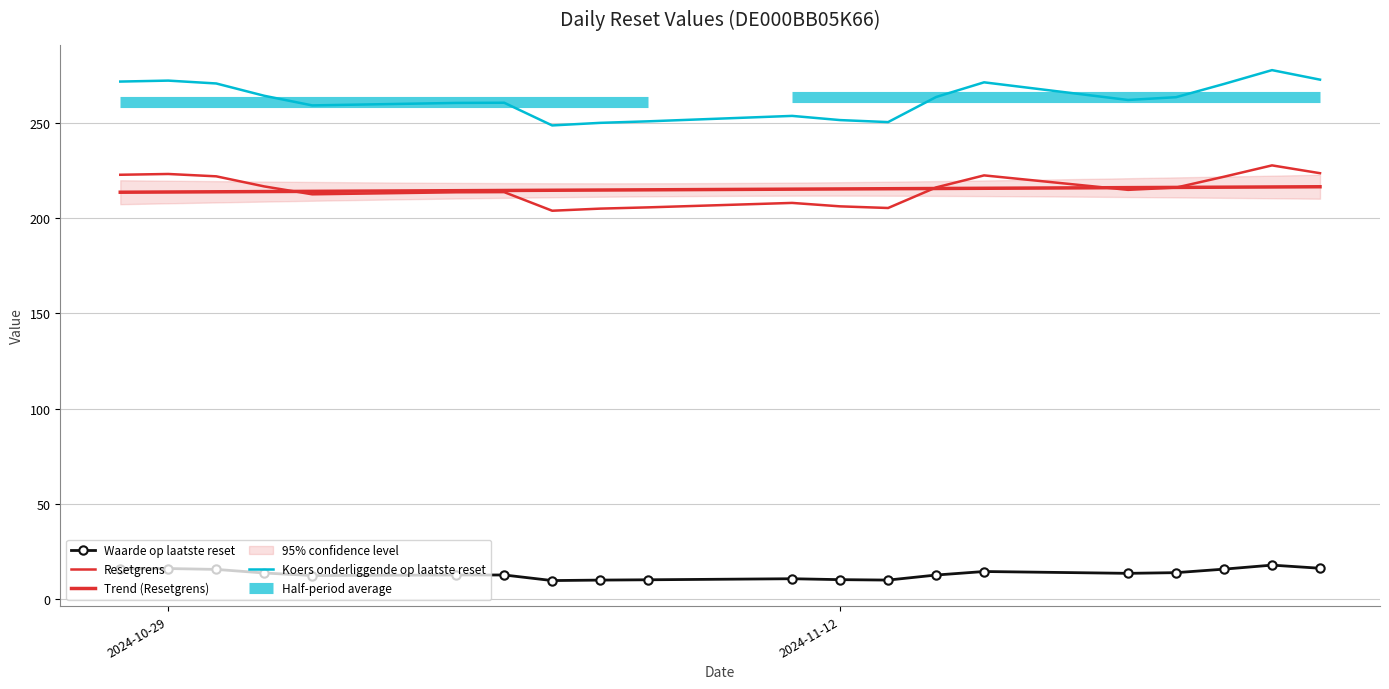

True or false: Resetgrens and Koers onderliggende op laatste reset cross at least once.

False